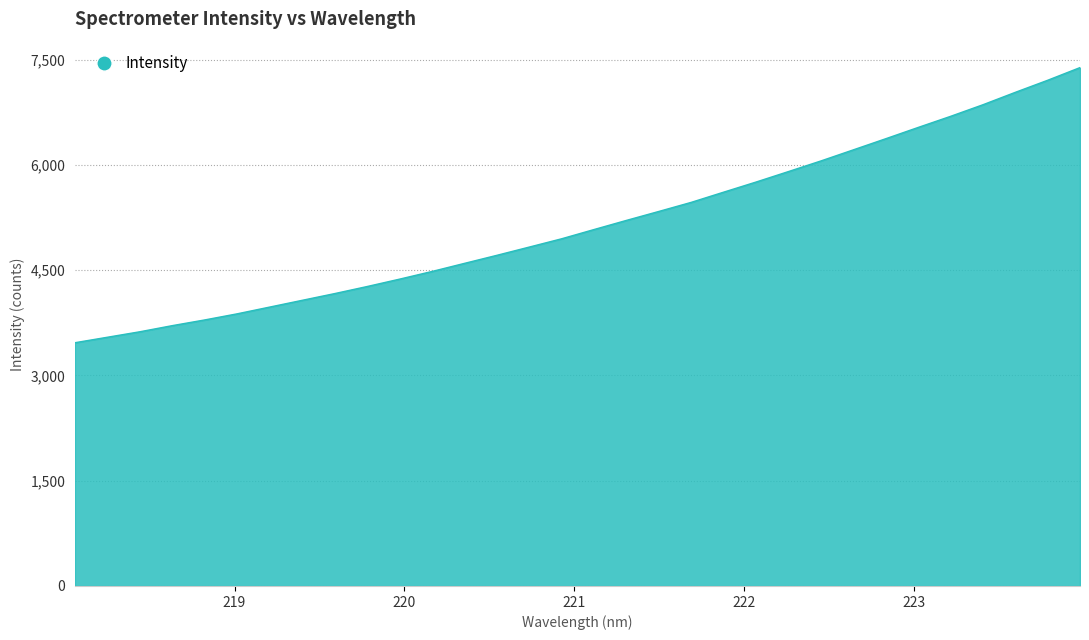

What is the maximum value shown in the chart?

7386.3